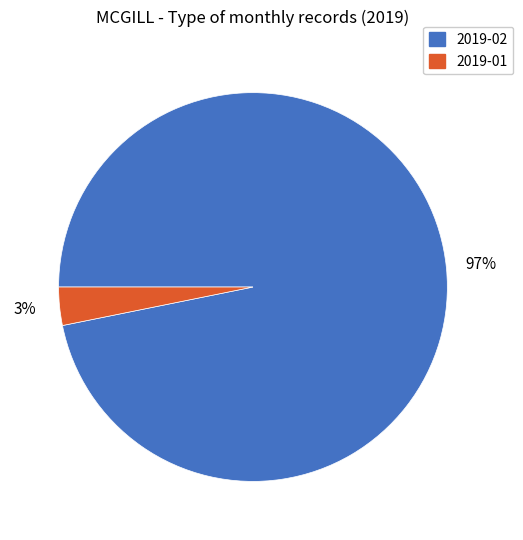

To the nearest percent, what portion does 2019-02 represent?

97%